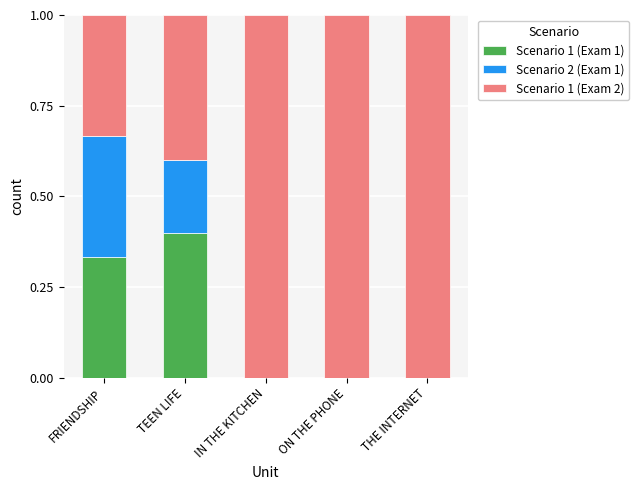

The value of Scenario 1 (Exam 1) at IN THE KITCHEN is 0.2. True or false?

False